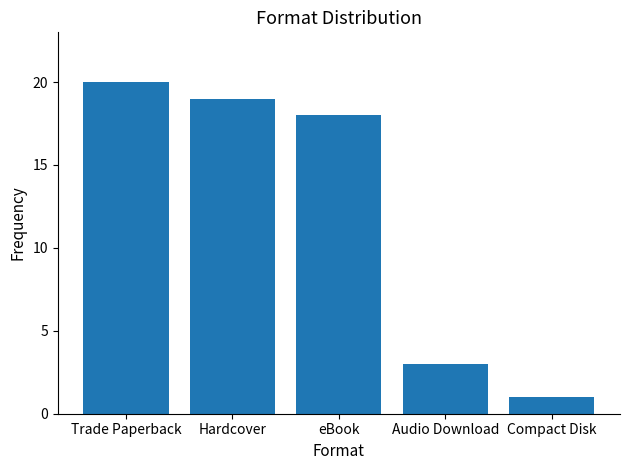

How many values are below 18?

2